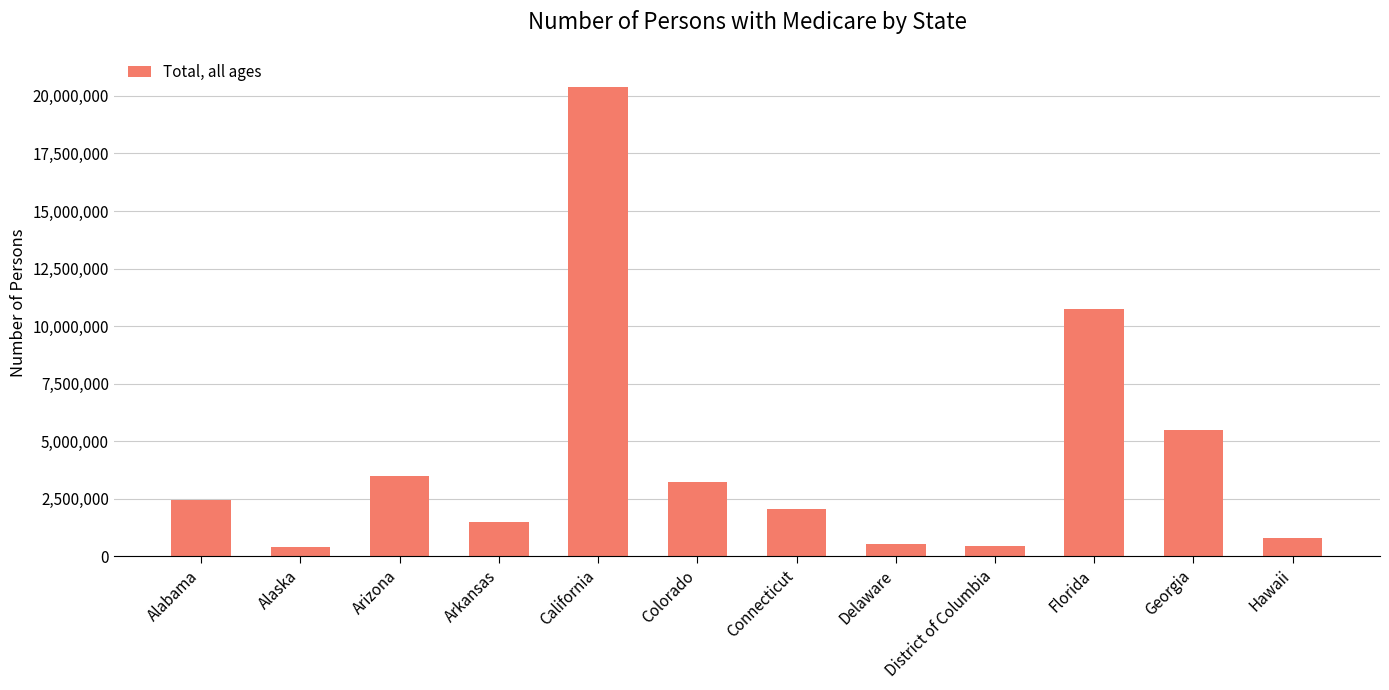

Is it true that the value at Arizona is 2167345?

False